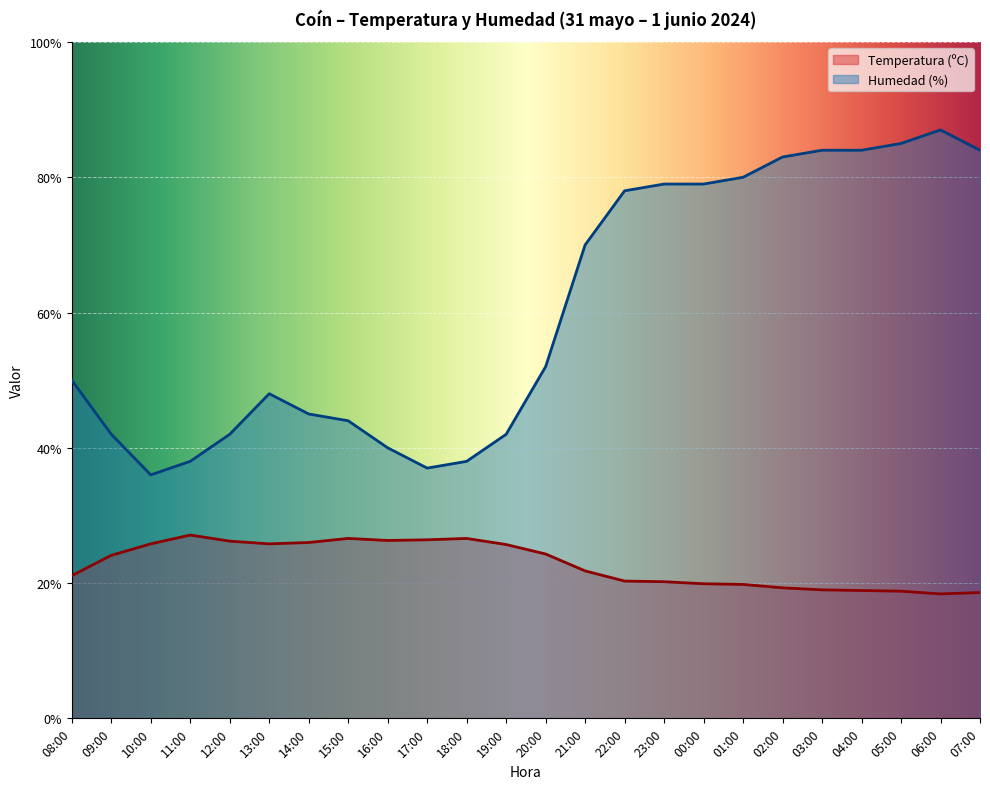

Which category has the highest value across all series?

06:00